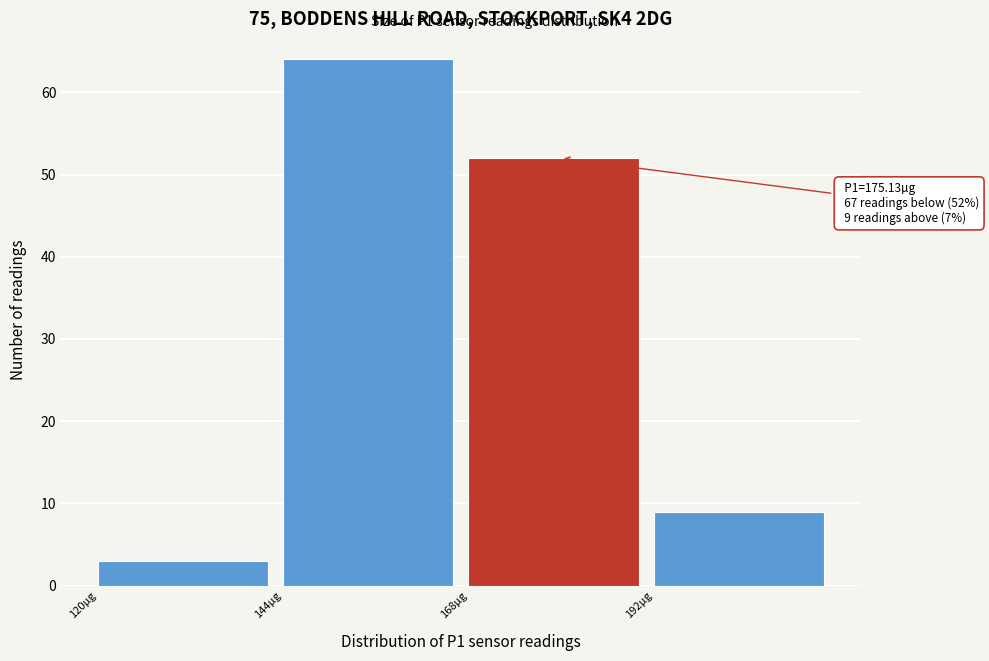

Over which range of the x-axis is the bar tallest?

144 to 168